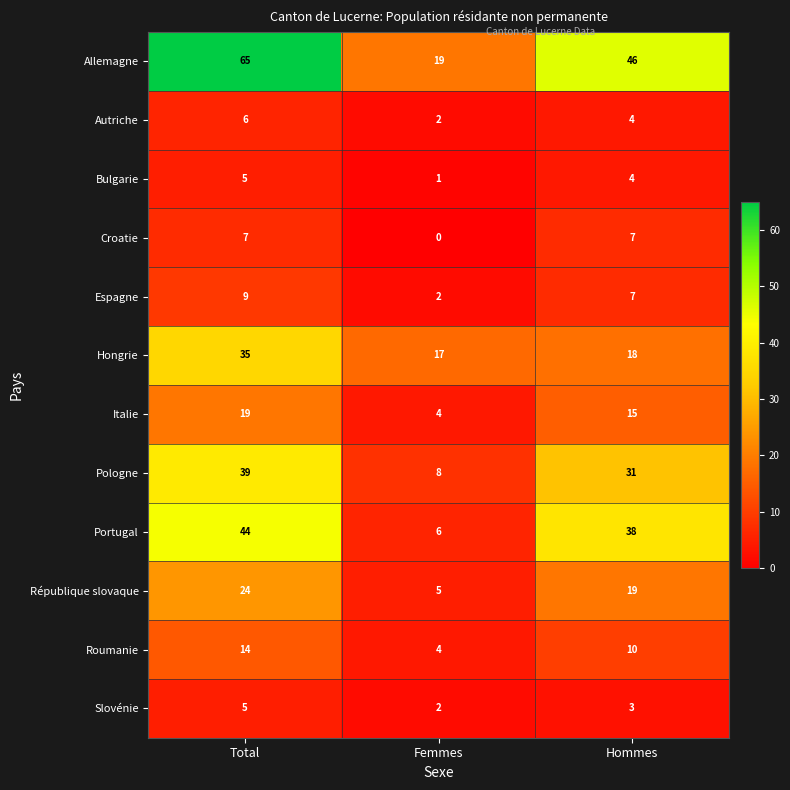

What is the difference between the highest and lowest values at Total?

60